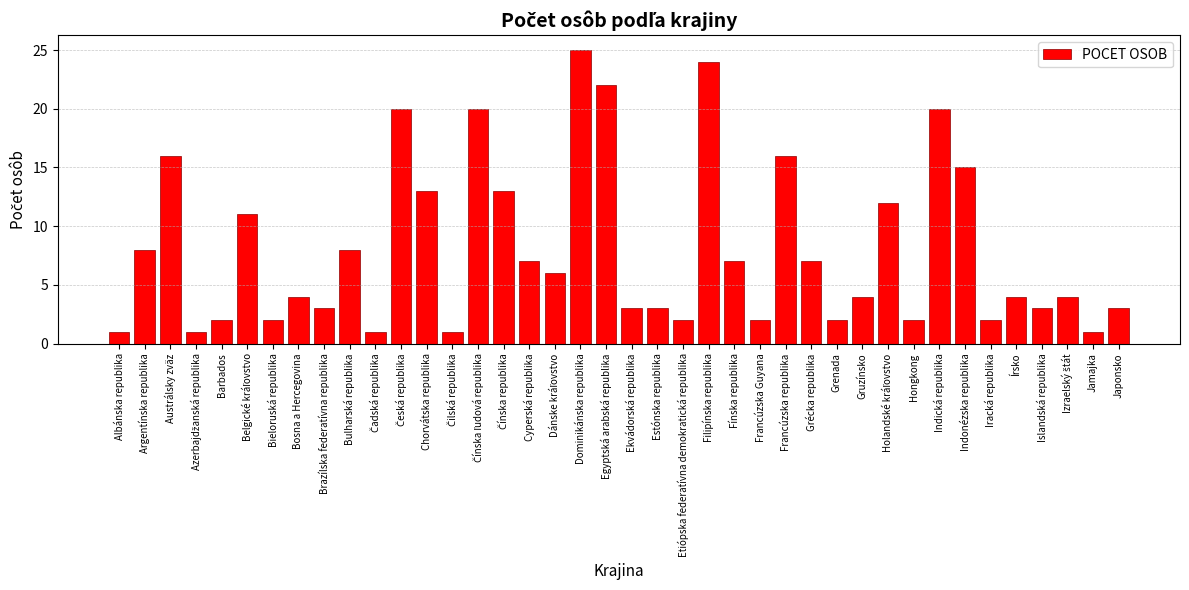

What is the difference between the maximum and minimum values?

24